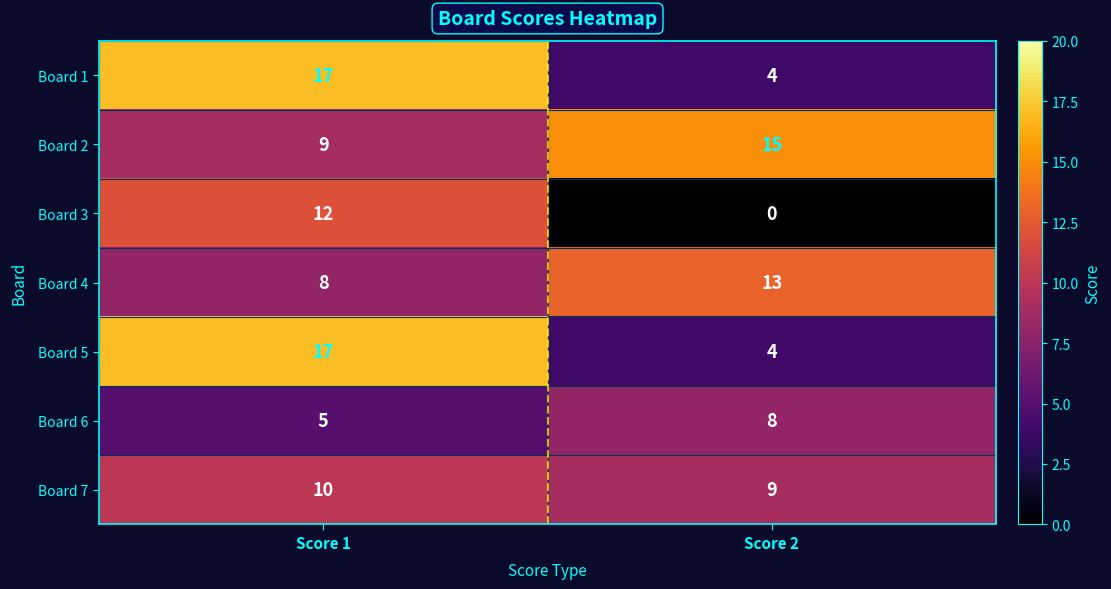

At which label is Board 5 closest to 10?

Score 2